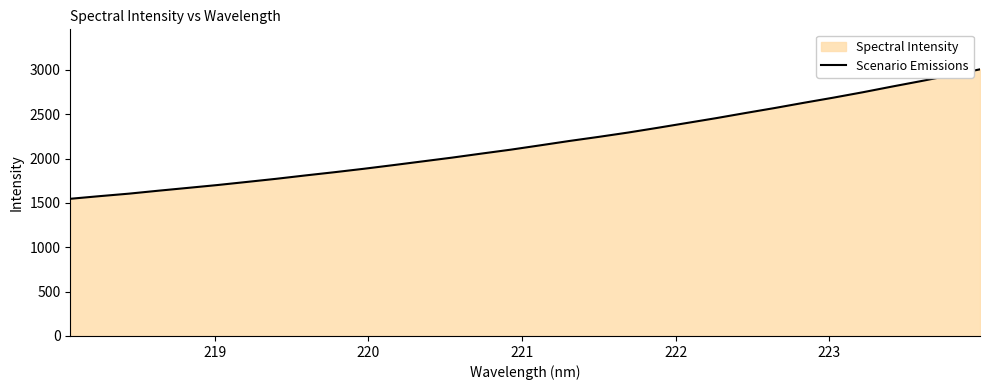

What is the sum of all values?

69737.6